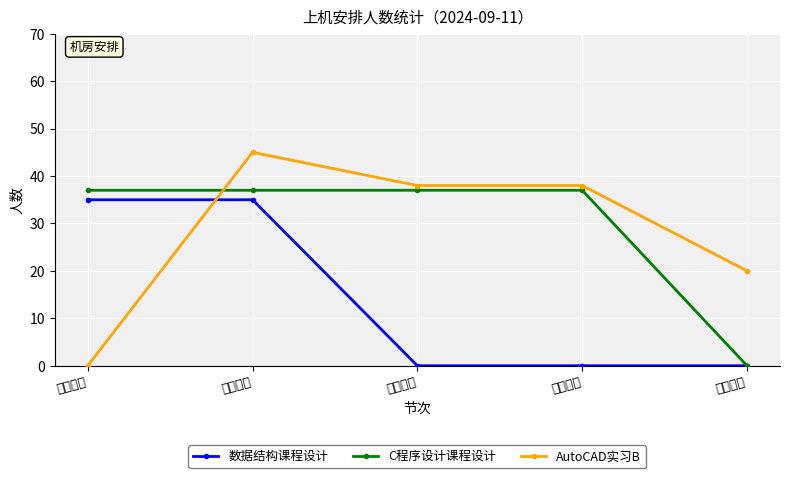

Count the 数据结构课程设计 values in the range 0 to 35.

5